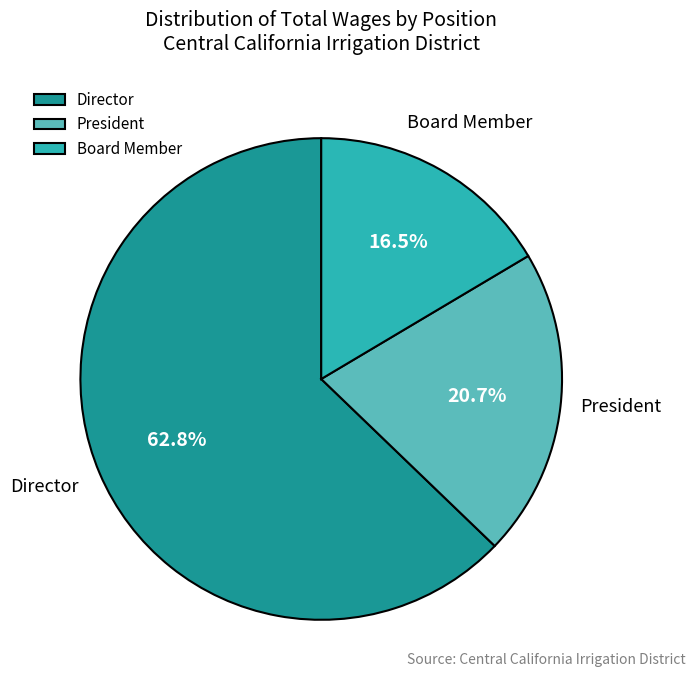

What is the total percentage of President and Board Member?

37.2%